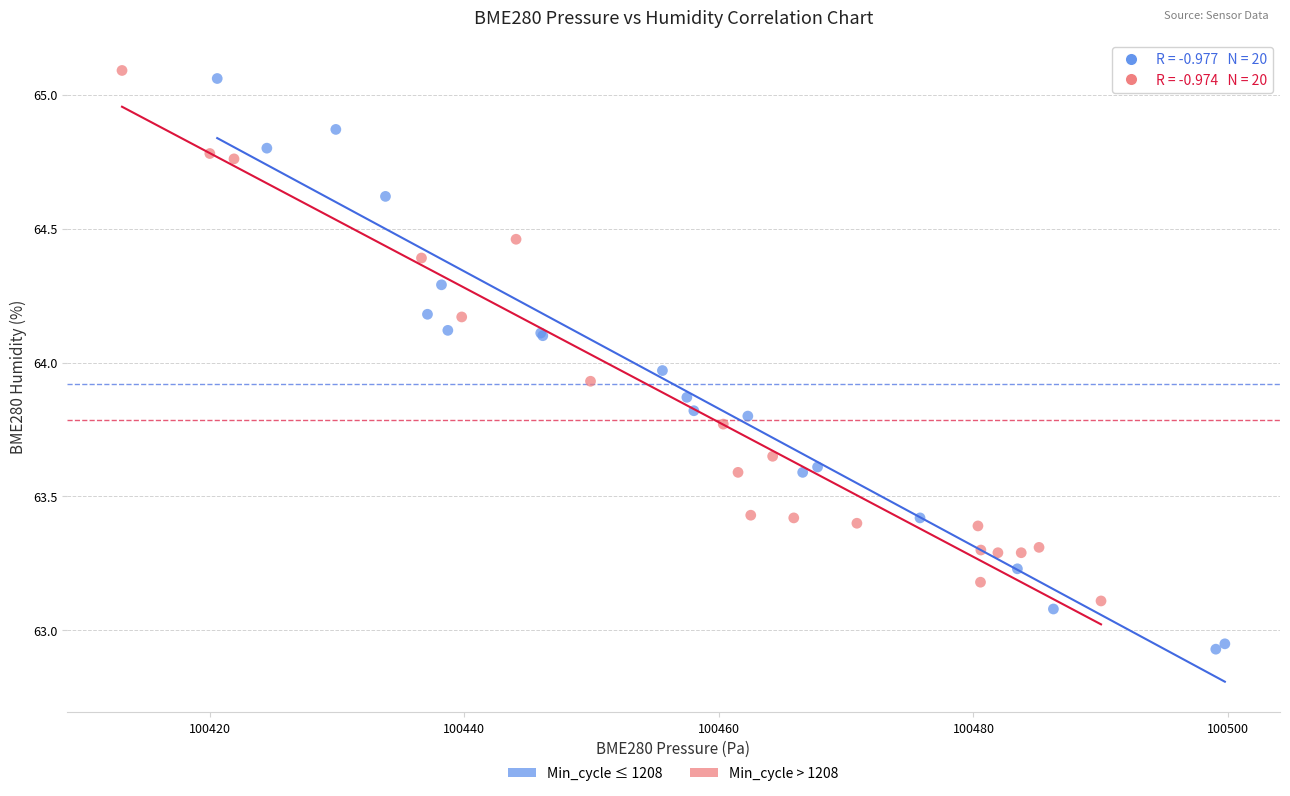

Which series reaches the minimum Y coordinate?

Min_cycle ≤ 1208